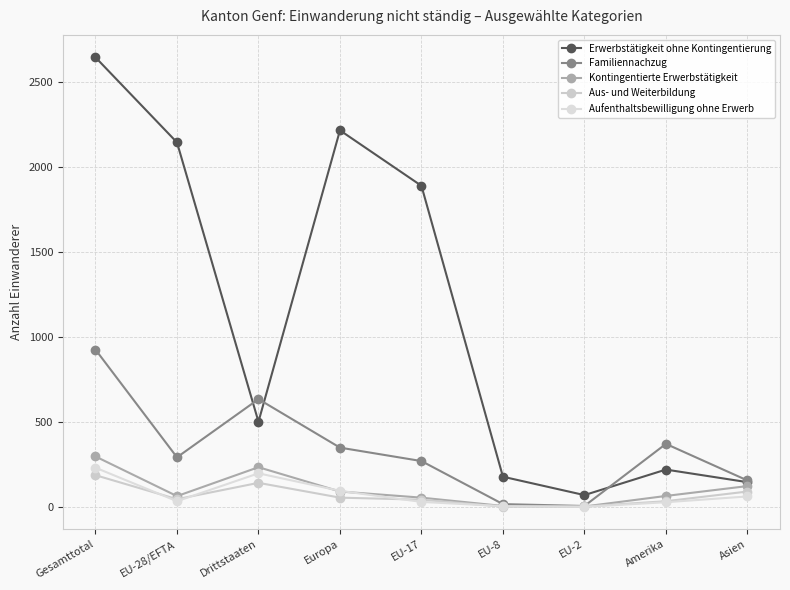

What is the approximate value of Erwerbstätigkeit ohne Kontingentierung at Europa?

2213